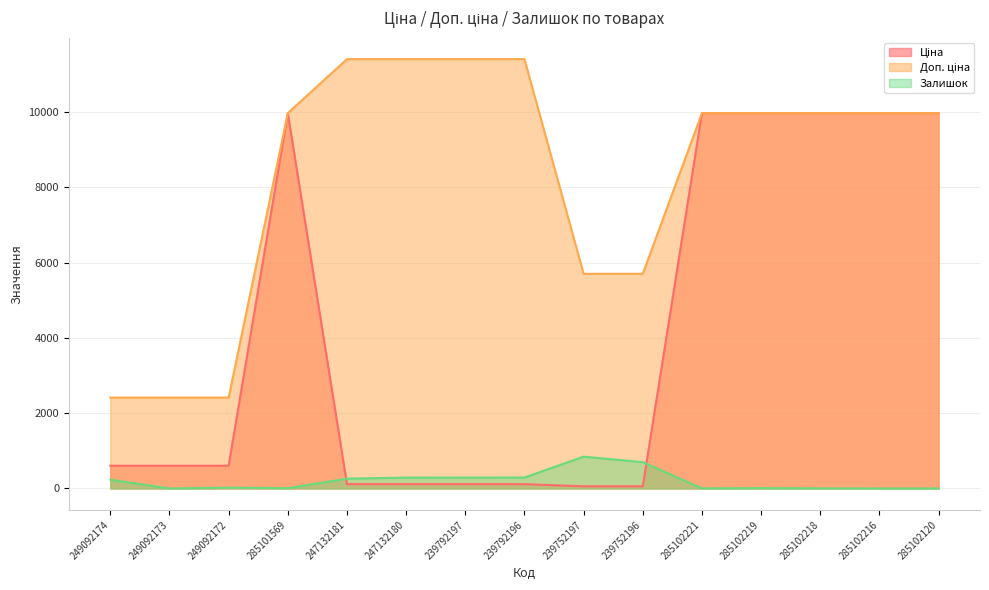

What is the value of the Ціна point at the 12th from the left?

9975.0